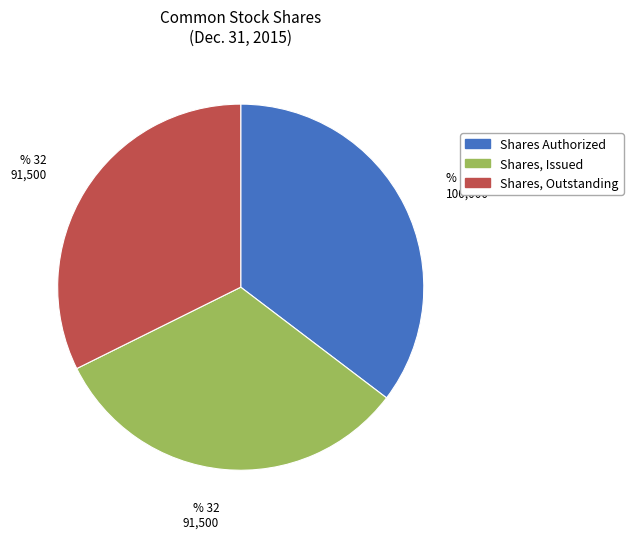

How many slices are in this pie chart?

3